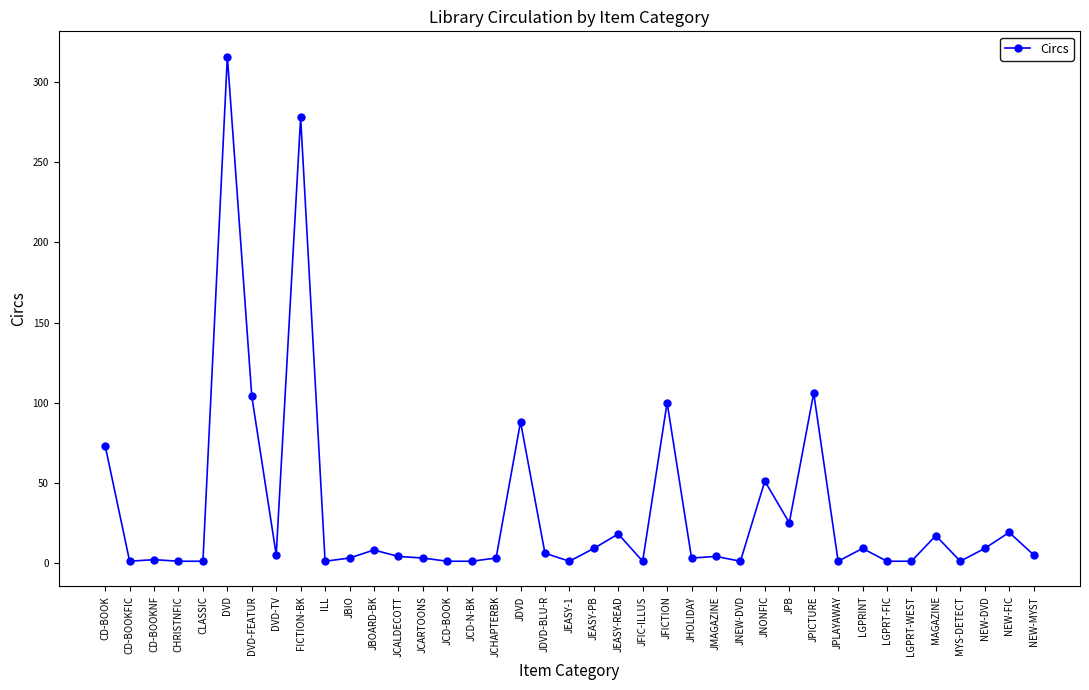

Does the chart display data point markers on the line(s)?

Yes